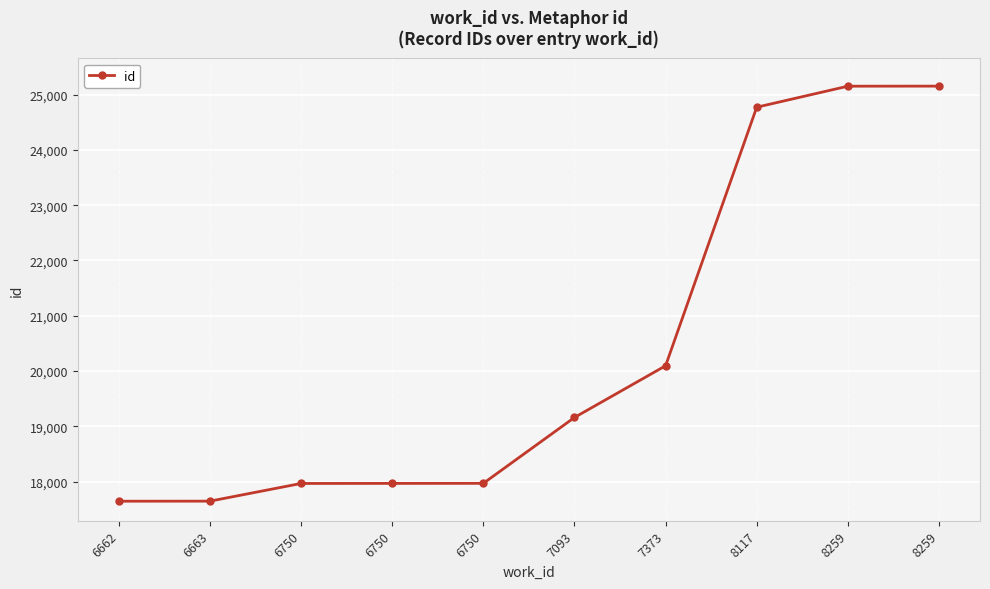

What is the sum of the values at 8259 and 8259?

50303